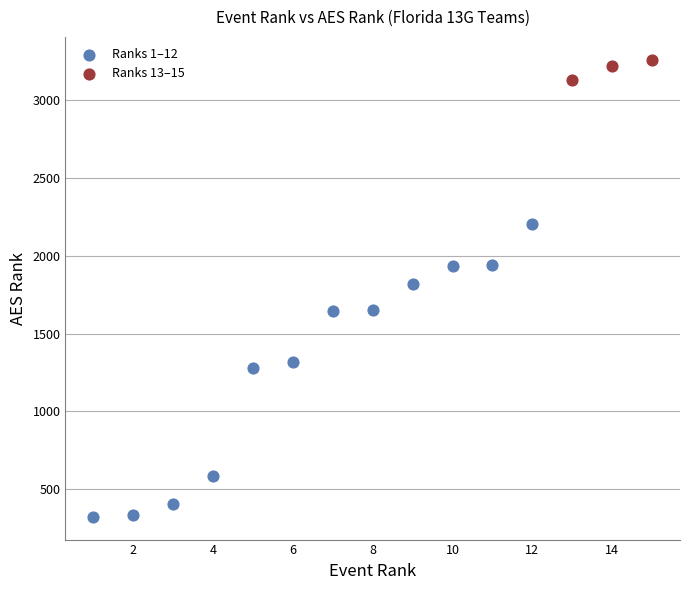

Which series contains the highest Y value?

Ranks 13–15